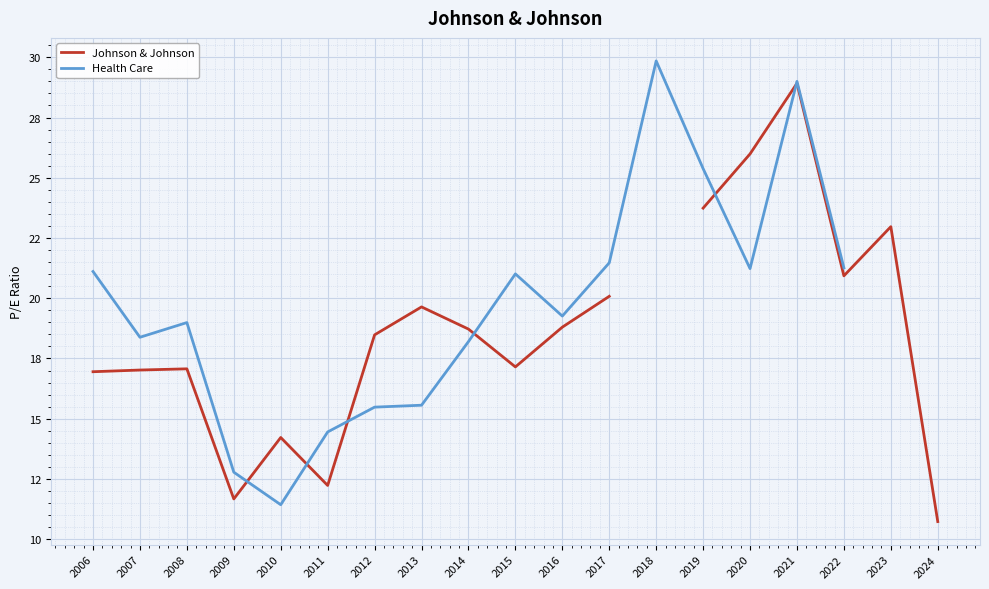

Which series has the widest spread of values?

Health Care